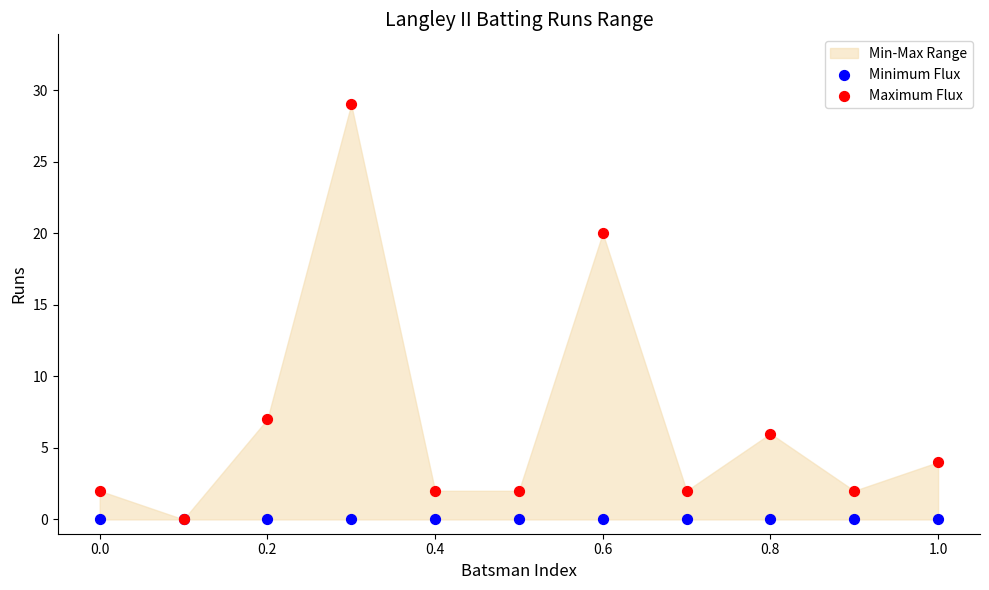

Which series reaches the maximum Y coordinate?

Maximum Flux